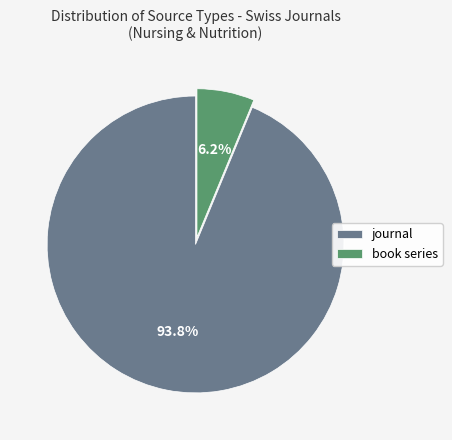

Count the number of slices in the pie.

2